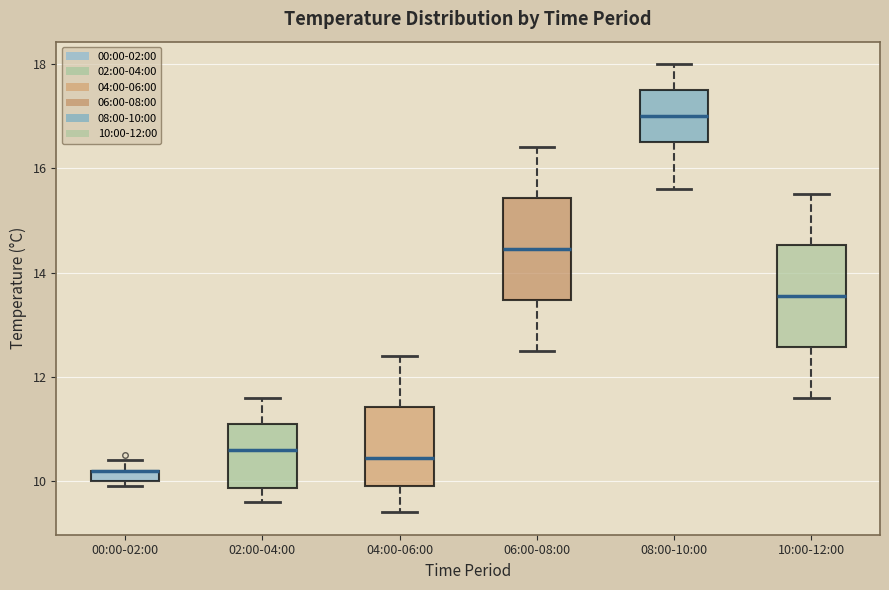

Where is the lower edge of the box for 00:00-02:00 on the y-axis? The values are not printed on the chart, so give them approximately, as read against the axis.

10.0